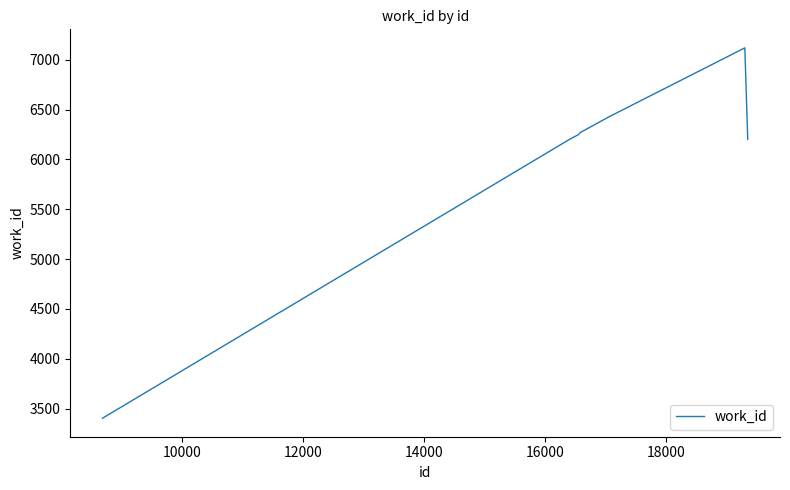

What is the minimum value shown in the chart?

3404